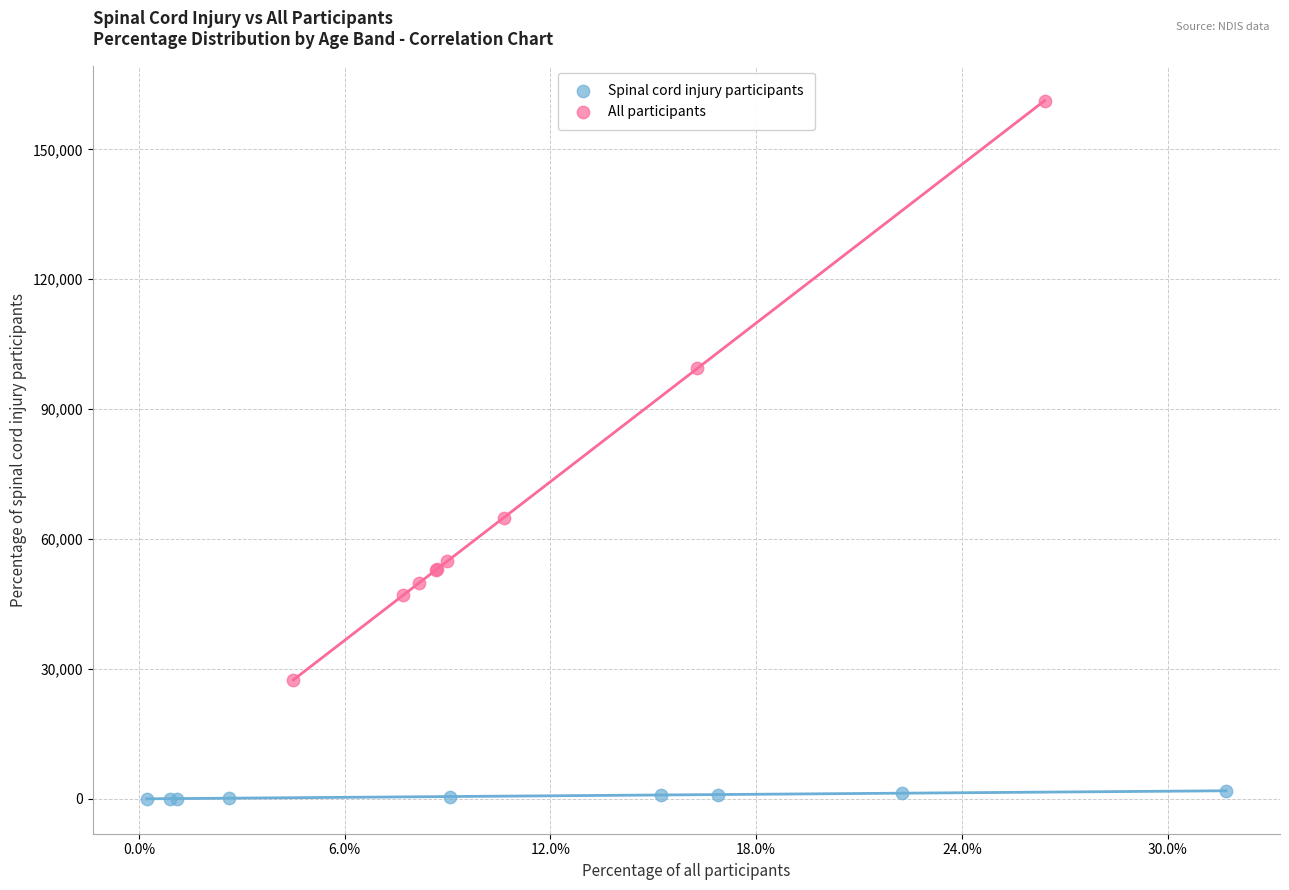

Which series has the widest spread of Y values?

All participants